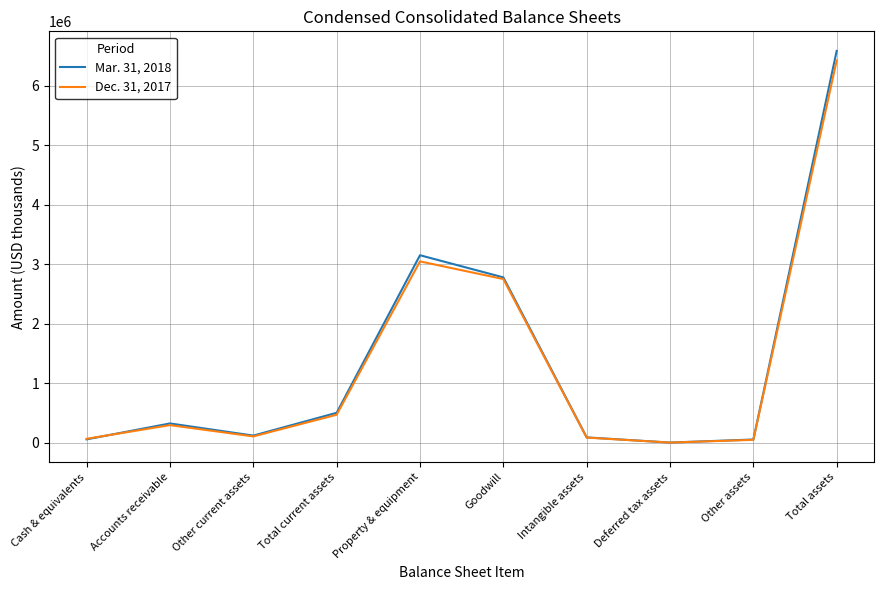

What is the greatest value displayed?

6584729